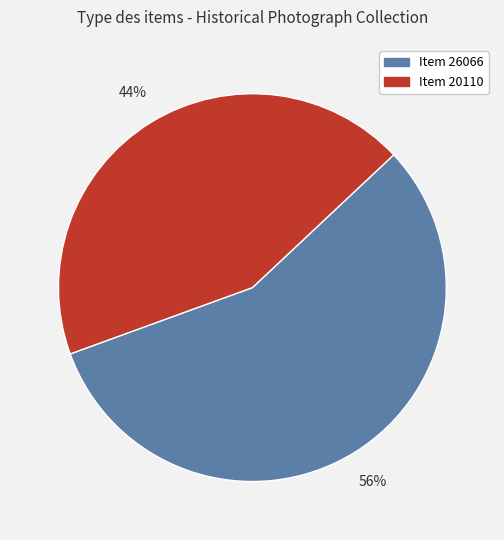

Rank the categories by value from highest to lowest.

Item 26066, Item 20110